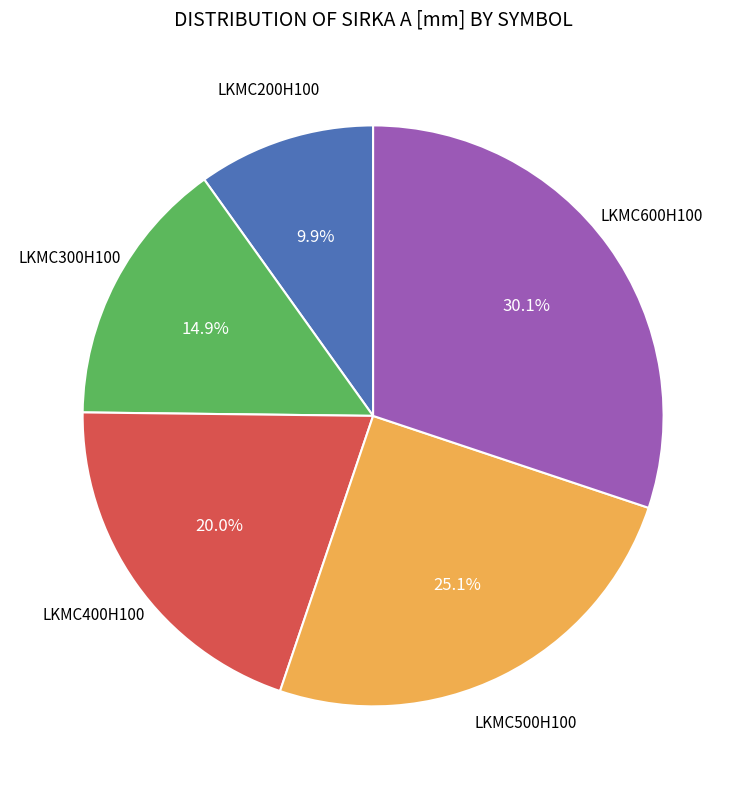

Is there any slice that represents more than half of the pie?

No